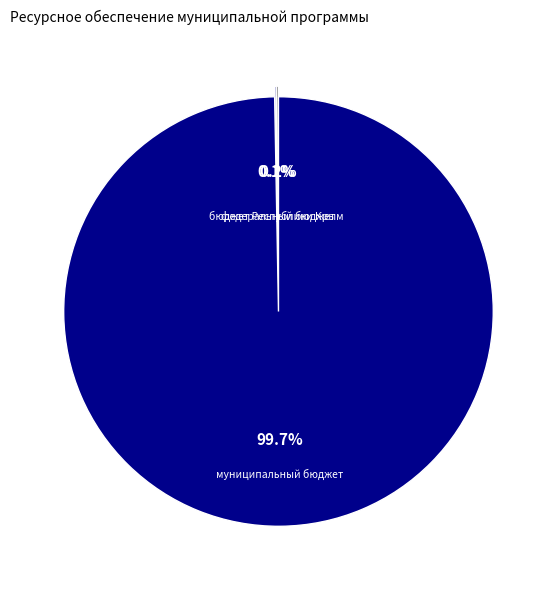

Is there any slice that represents more than half of the pie?

Yes